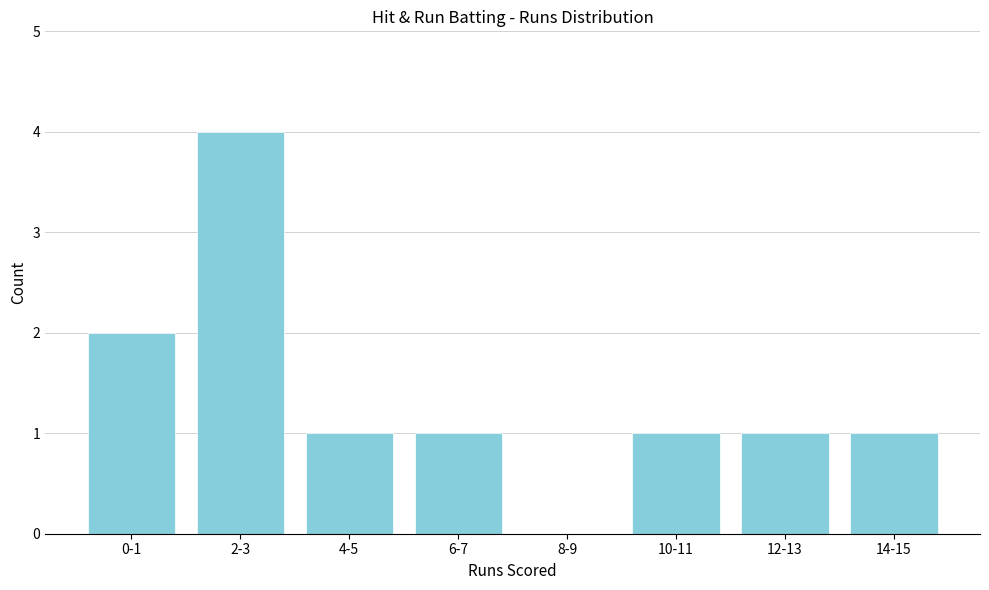

Reading left to right, extract all data points from this chart.

0-1=2	2-3=4	4-5=1	6-7=1	8-9=0	10-11=1	12-13=1	14-15=1